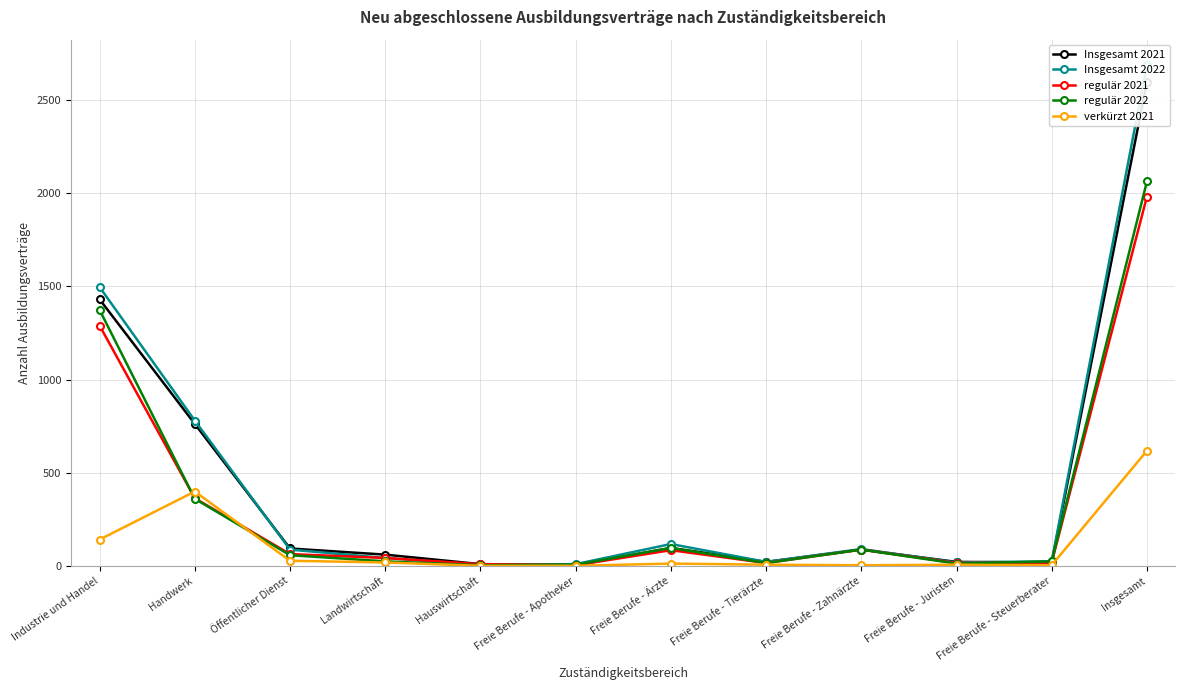

Where is the first local maximum for Insgesamt 2021?

Freie Berufe - Ärzte